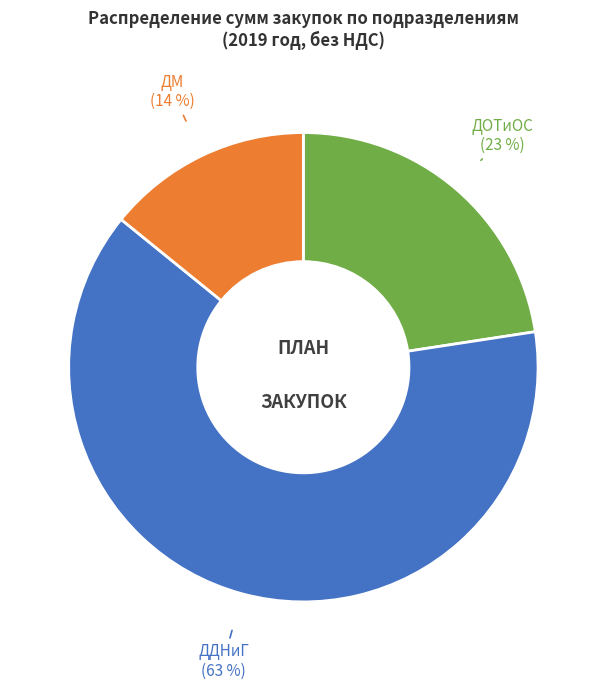

What is the smallest slice in the pie chart?

ДМ